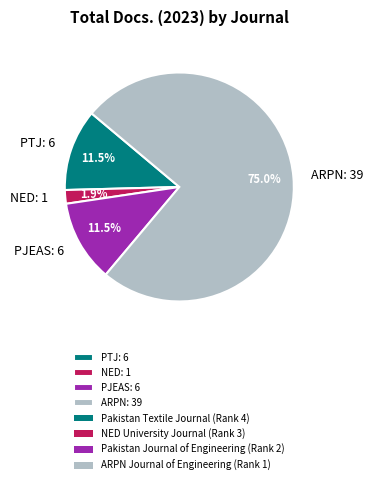

How many segments does this pie chart have?

4